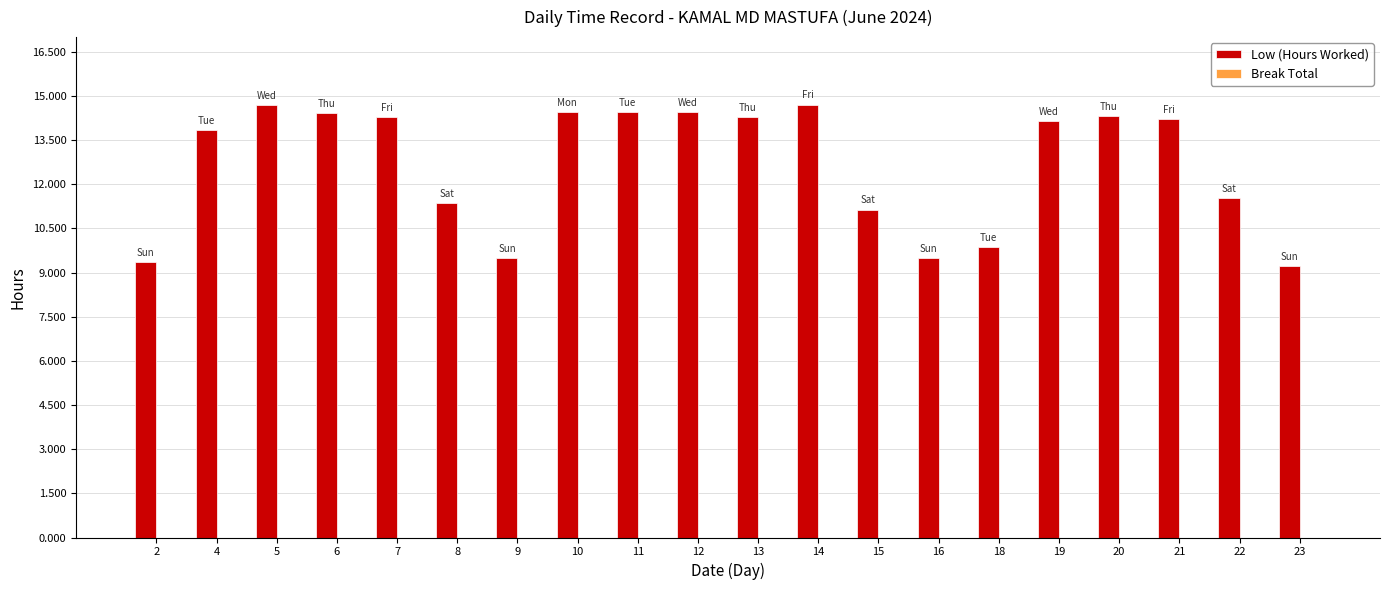

The value at 18 is 9.9. True or false?

True